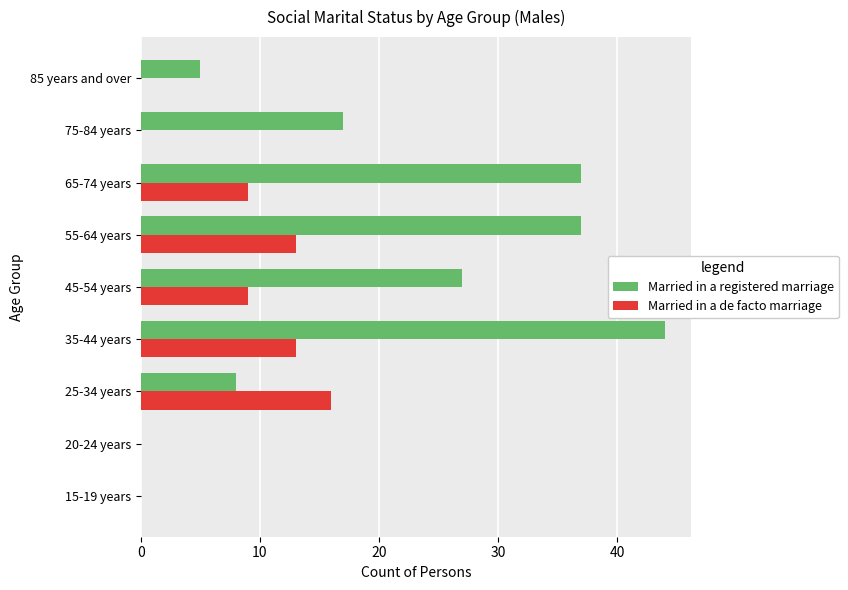

How many data points does each series have?

9